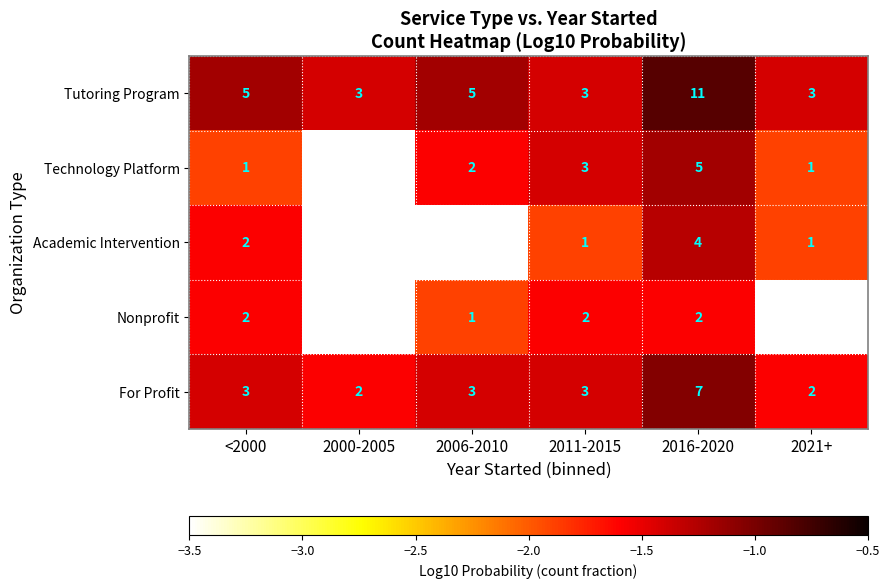

Which category has the highest value in the Tutoring Program series?

2016-2020